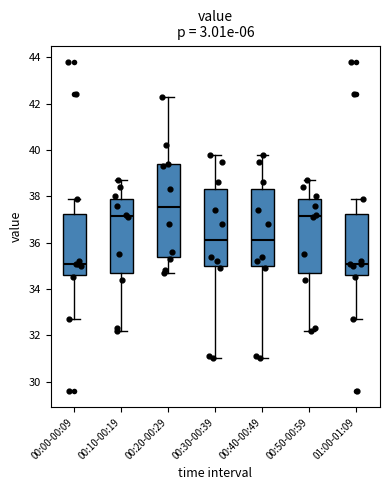

Reading left to right, read every box against the y-axis: the position of its median line, the range the box covers, and the ends of its whiskers. The values are not printed on the chart, so give them approximately, as read against the axis.

00:00-00:09: median 35.2, box 34.6 to 37.2, whiskers 32.8 to 38.0
00:10-00:19: median 37.2, box 34.6 to 38.0, whiskers 32.2 to 38.8
00:20-00:29: median 37.6, box 35.4 to 39.4, whiskers 34.8 to 42.4
00:30-00:39: median 36.2, box 35.0 to 38.4, whiskers 31.0 to 39.8
00:40-00:49: median 36.2, box 35.0 to 38.4, whiskers 31.0 to 39.8
00:50-00:59: median 37.2, box 34.6 to 38.0, whiskers 32.2 to 38.8
01:00-01:09: median 35.2, box 34.6 to 37.2, whiskers 32.8 to 38.0